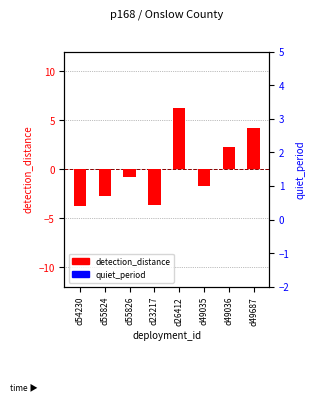

The detection_distance series shows -0.6 at d55824. True or false?

False